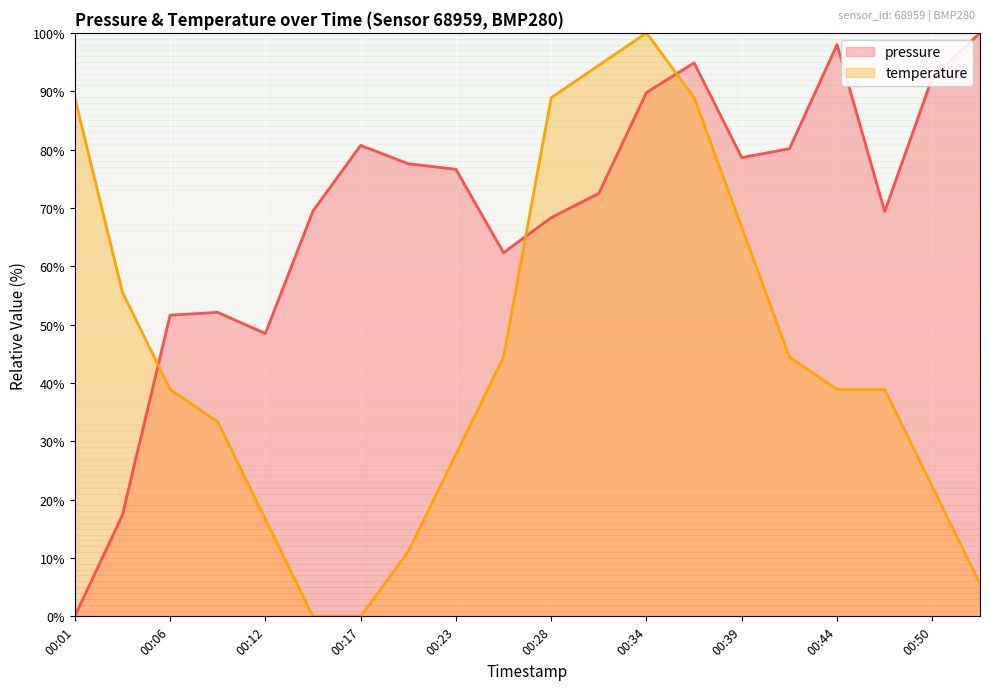

How many intersections are there between pressure and temperature?

3